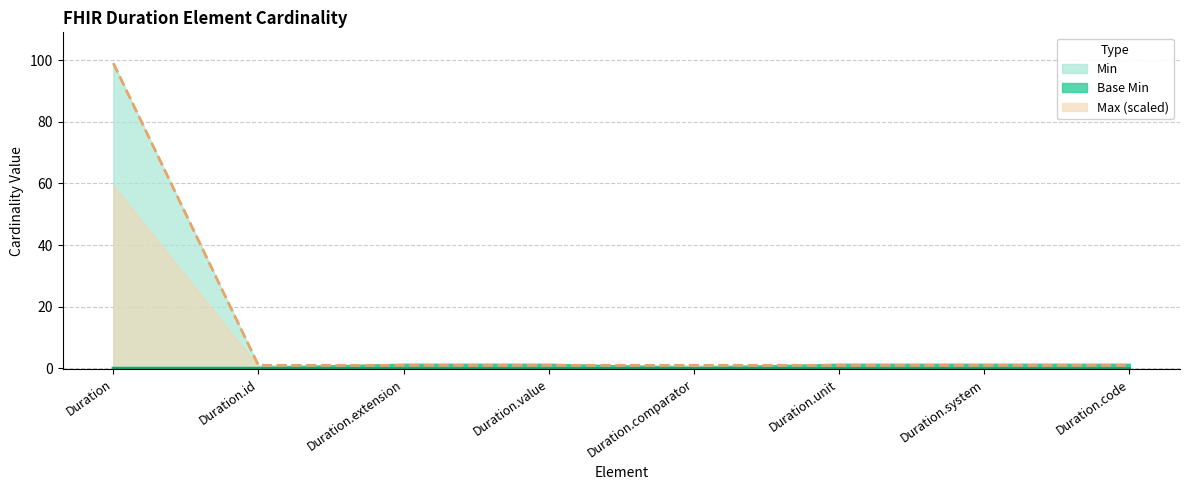

At which category is the sum across all series the highest?

Duration